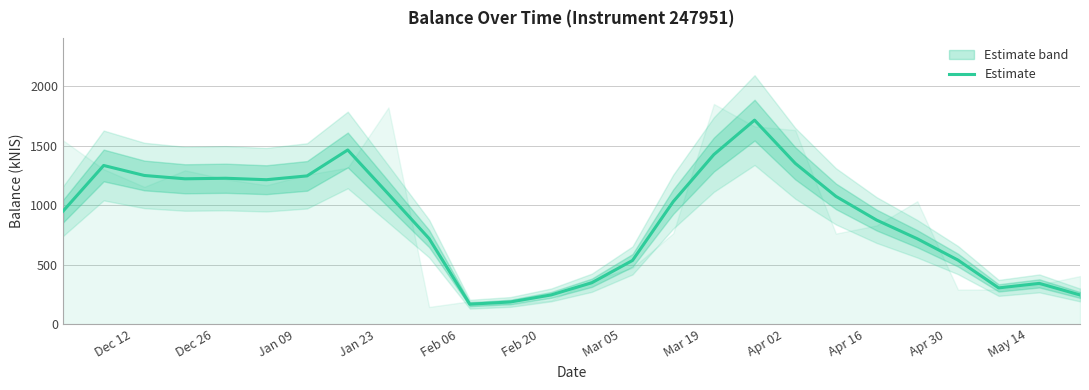

How many points are higher than both their immediate neighbors (excluding endpoints)?

5